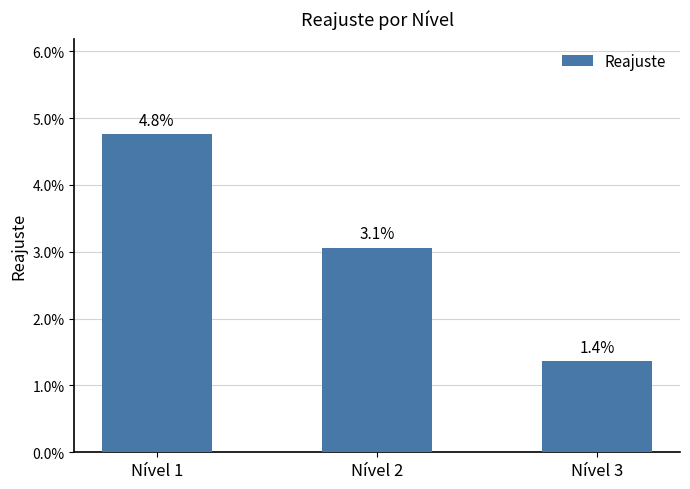

Rank the categories by value from highest to lowest.

Nível 1, Nível 2, Nível 3